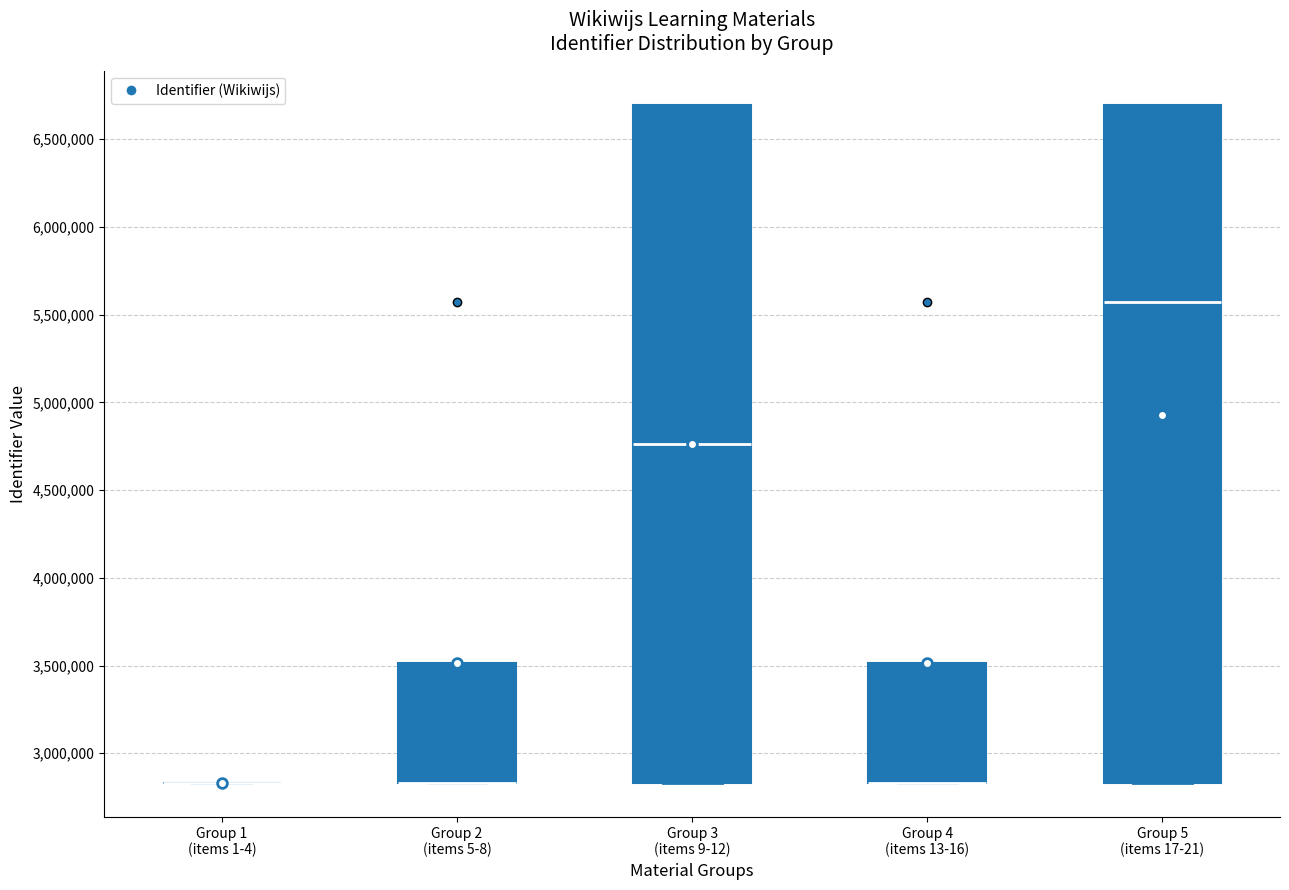

Reading left to right, transcribe this box plot: for each box, give where its median line is, the range the box spans, and where its two whiskers end, as read against the y-axis. The values are not printed on the chart, so give them approximately, as read against the axis.

Group 1 (items 1-4): box collapsed to a line at 2850000, whiskers 2850000 to 2850000
Group 2 (items 5-8): median 2850000 (drawn on the box's lower edge), box 2850000 to 3500000, whiskers 2850000 to 3500000
Group 3 (items 9-12): median 4750000, box 2850000 to 6700000, whiskers 2850000 to 6700000
Group 4 (items 13-16): median 2850000 (drawn on the box's lower edge), box 2850000 to 3500000, whiskers 2850000 to 3500000
Group 5 (items 17-21): median 5550000, box 2850000 to 6700000, whiskers 2850000 to 6700000